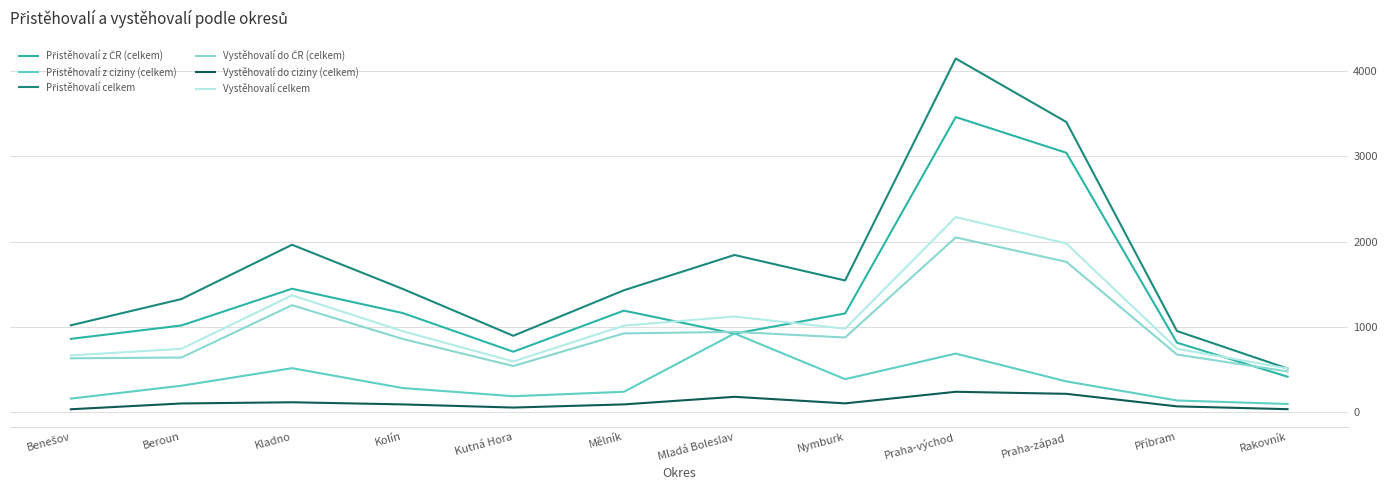

At which category is the sum across all series the highest?

Praha-východ